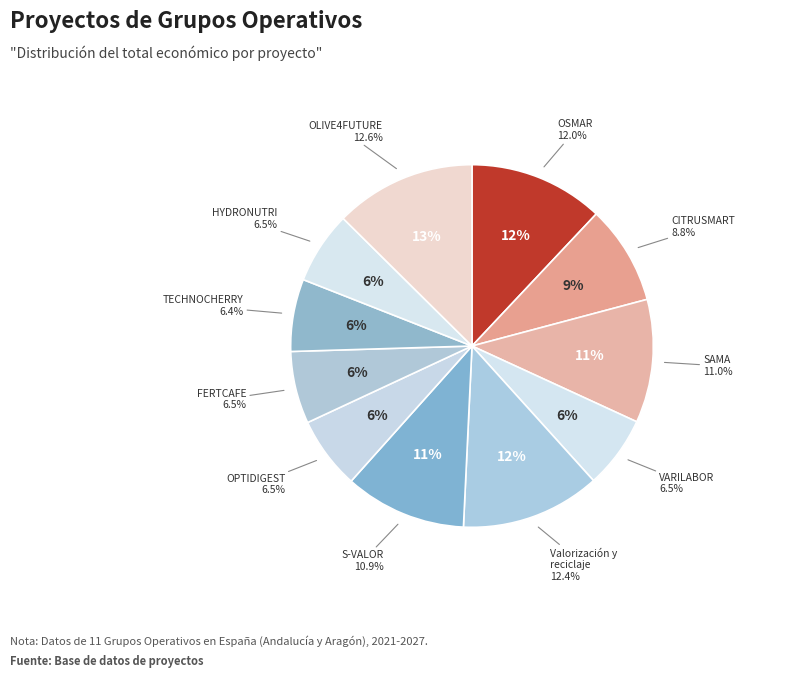

Does any single category account for the majority?

No